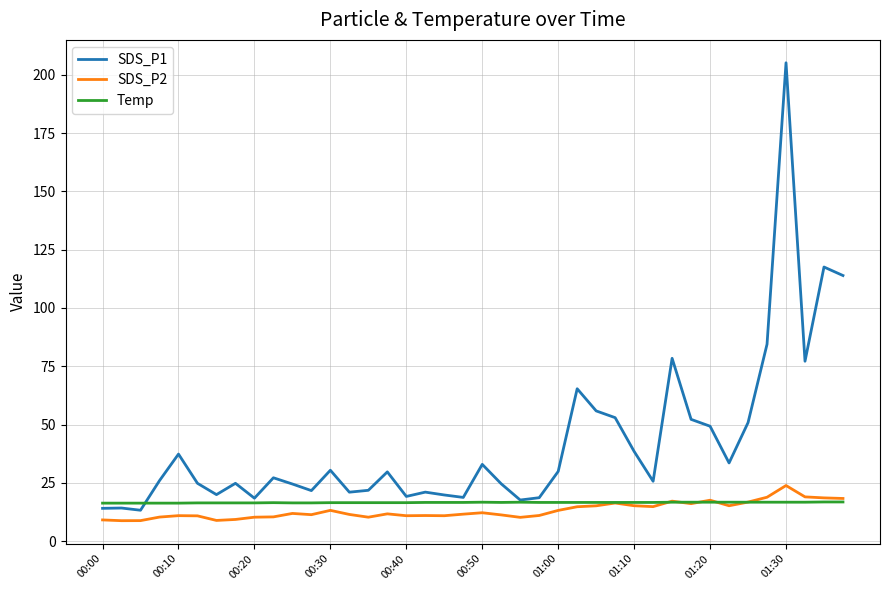

Which series has the largest total across all categories?

SDS_P1